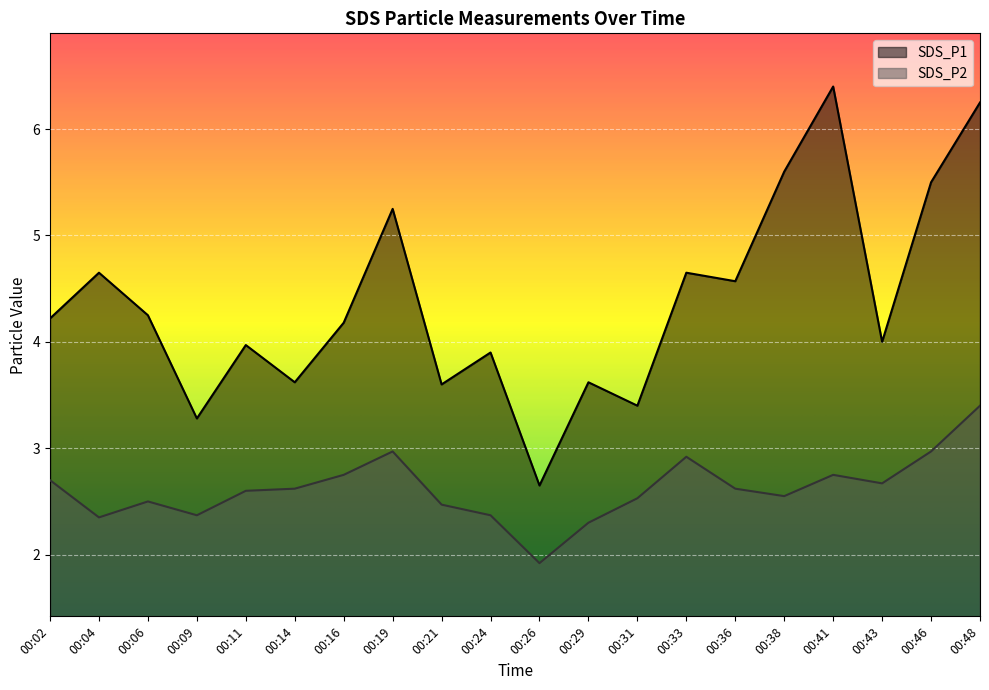

Which series has the largest total across all categories?

SDS_P1